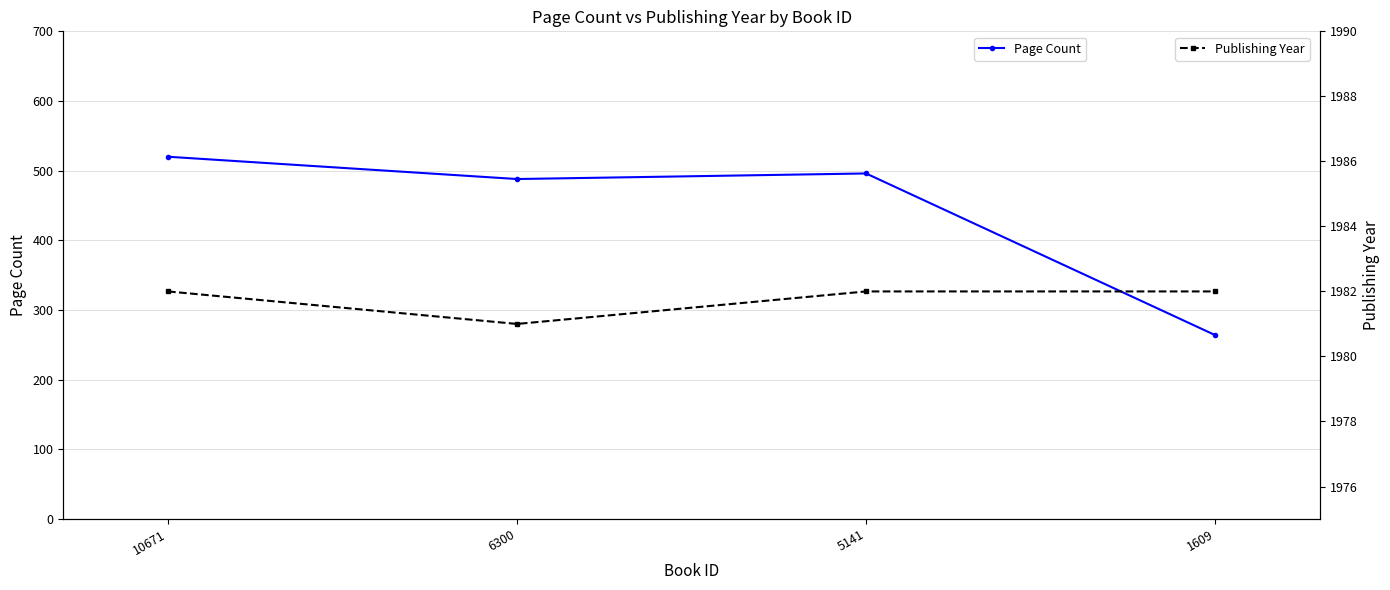

What is the value of the Page Count point at the 3rd from the left?

496